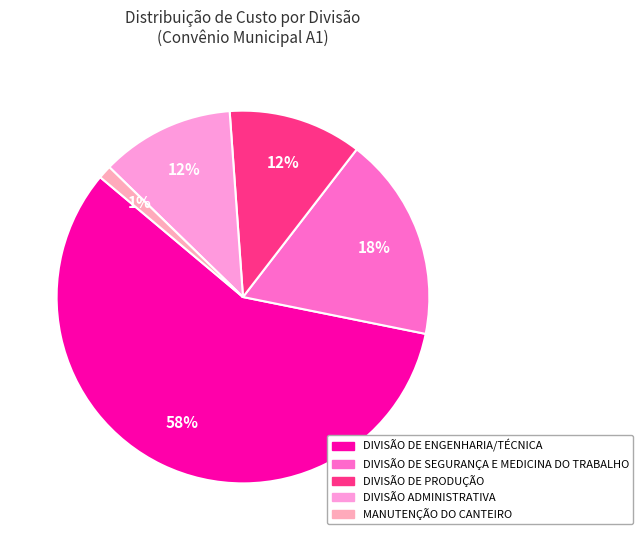

How many segments does this pie chart have?

5